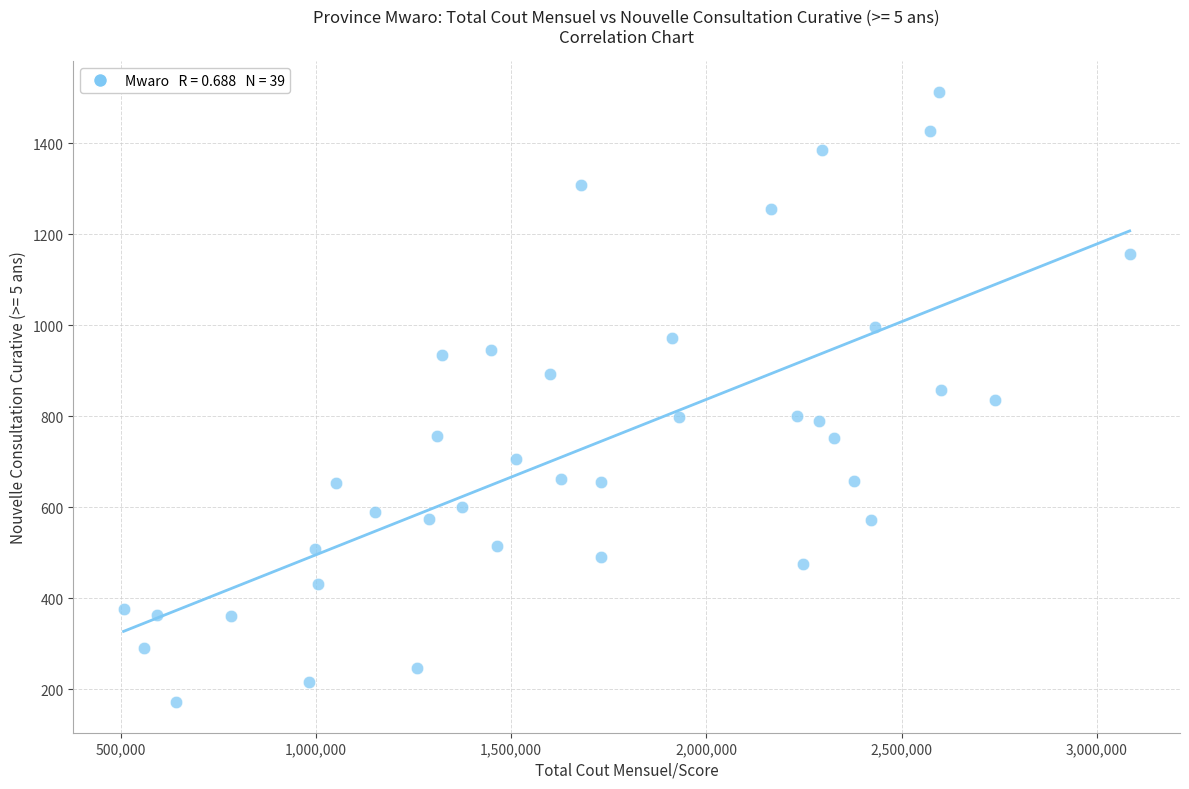

What is the range of Y values (max minus min)?

1343